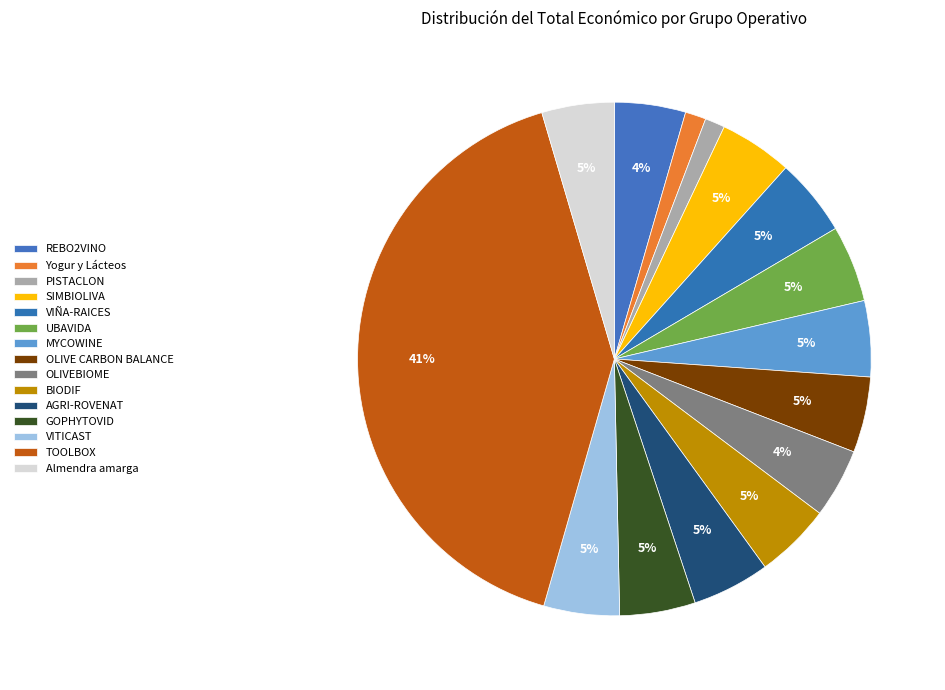

How many slices are in this pie chart?

15